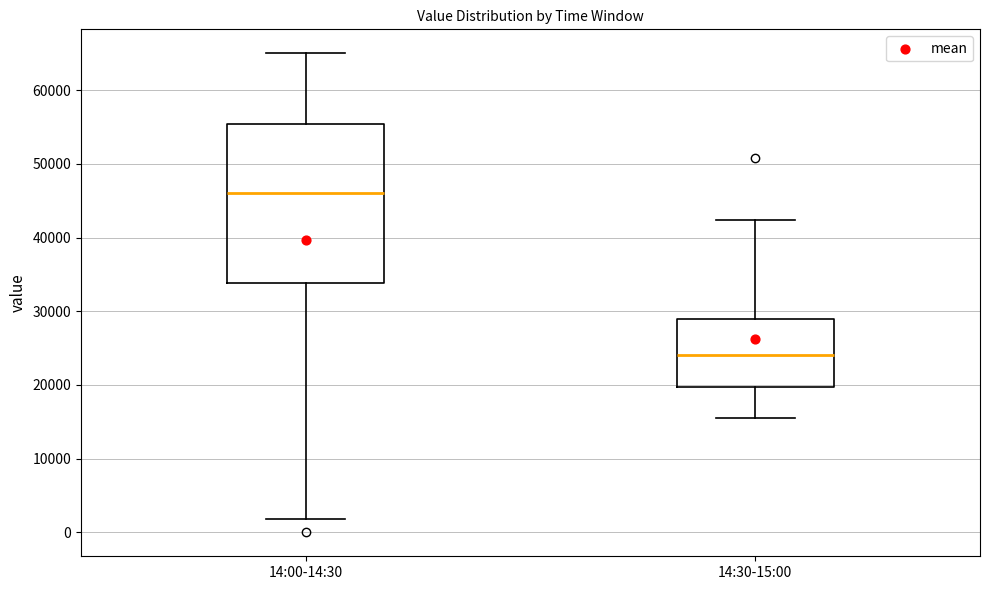

Reading left to right, transcribe this box plot: for each box, give where its median line is, the range the box spans, and where its two whiskers end, as read against the y-axis. The values are not printed on the chart, so give them approximately, as read against the axis.

14:00-14:30: median 46000, box 34000 to 55000, whiskers 2000 to 65000
14:30-15:00: median 24000, box 20000 to 29000, whiskers 16000 to 42000